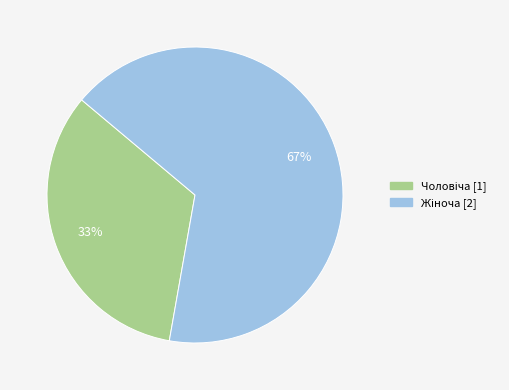

Does any single category account for the majority?

Yes